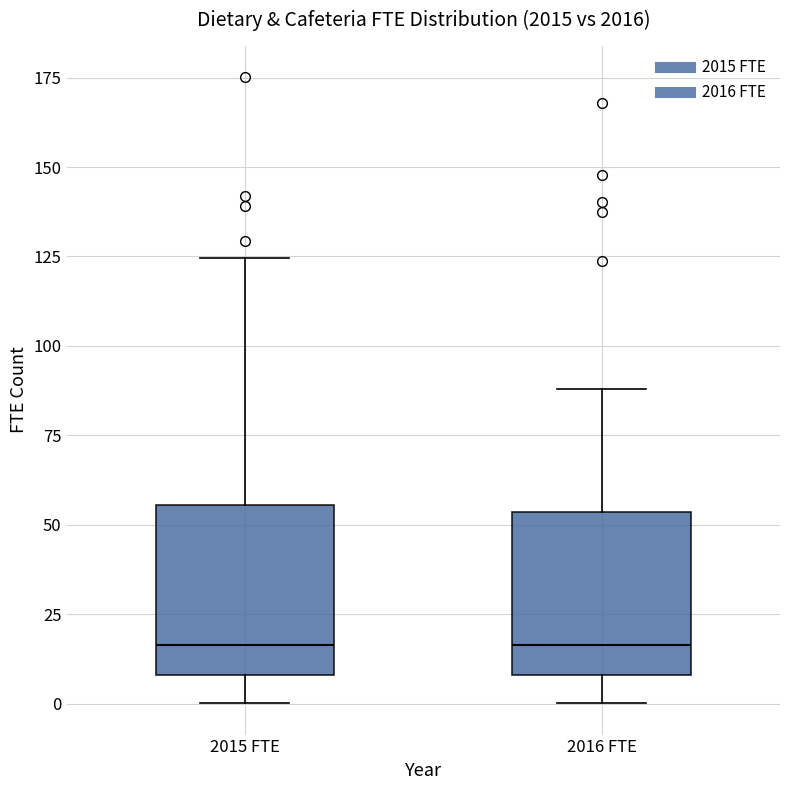

Reading left to right, read every box against the y-axis: the position of its median line, the range the box covers, and the ends of its whiskers. The values are not printed on the chart, so give them approximately, as read against the axis.

2015 FTE: median 15, box 10 to 55, whiskers 0 to 125
2016 FTE: median 15, box 10 to 55, whiskers 0 to 90